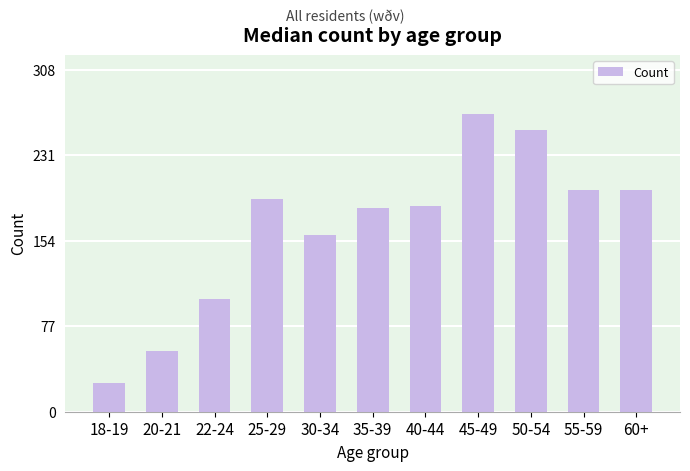

The value at 30-34 is 159. True or false?

True